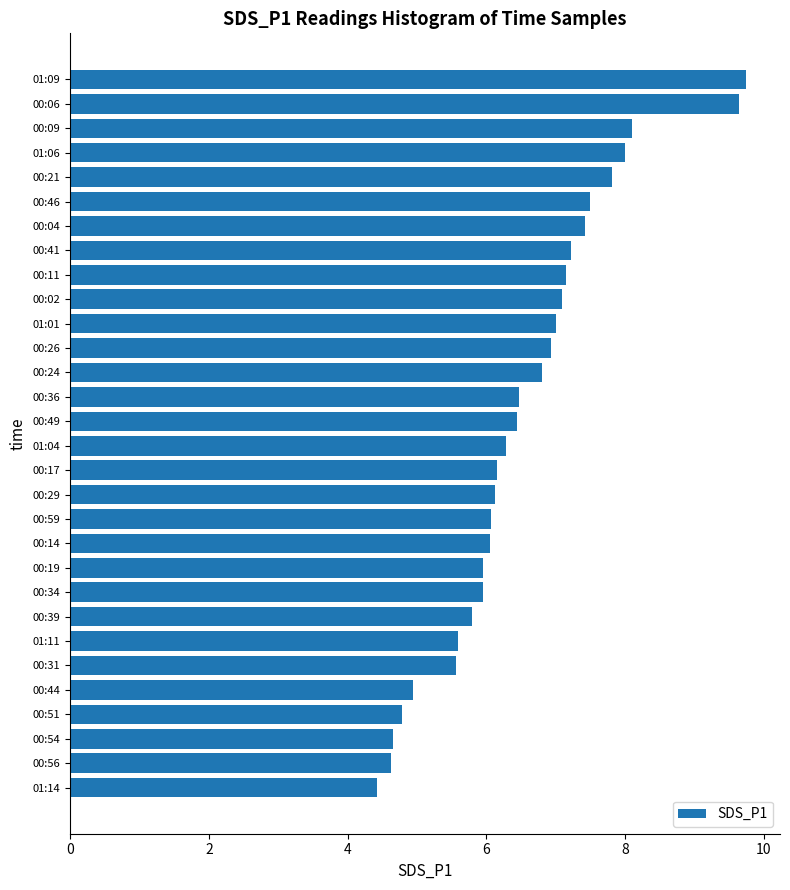

What is the ratio of the value at 00:34 to the value at 00:31?

1.1